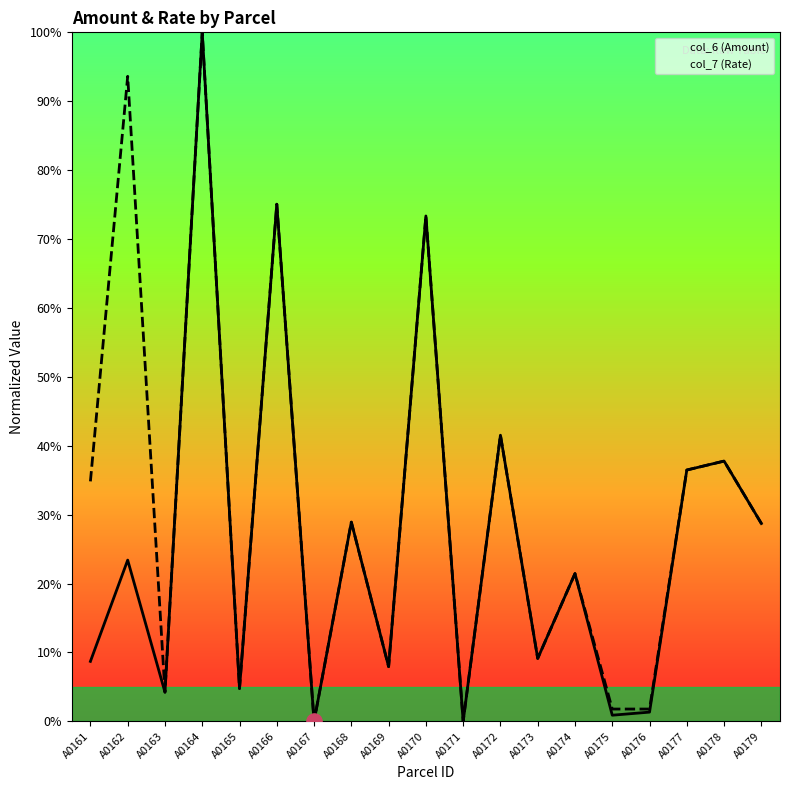

What is the total value across all series at A0170?

146.7